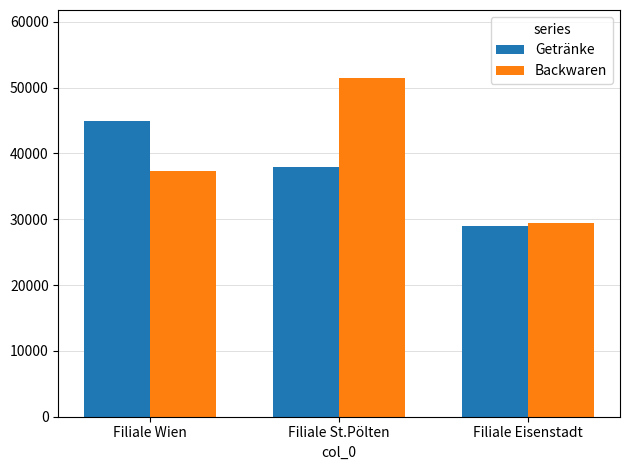

What is the sum of all Backwaren values?

118300